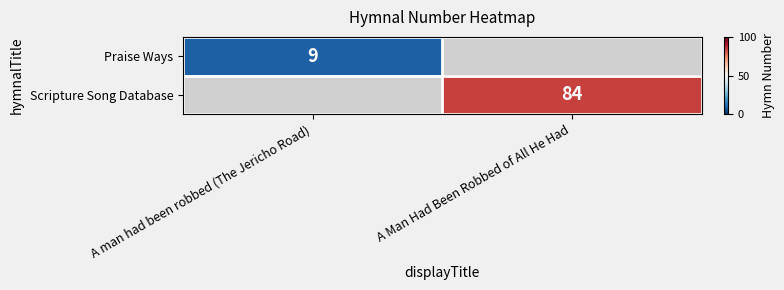

True or false: Praise Ways has a value of 3 at A man had been robbed (The Jericho Road).

False